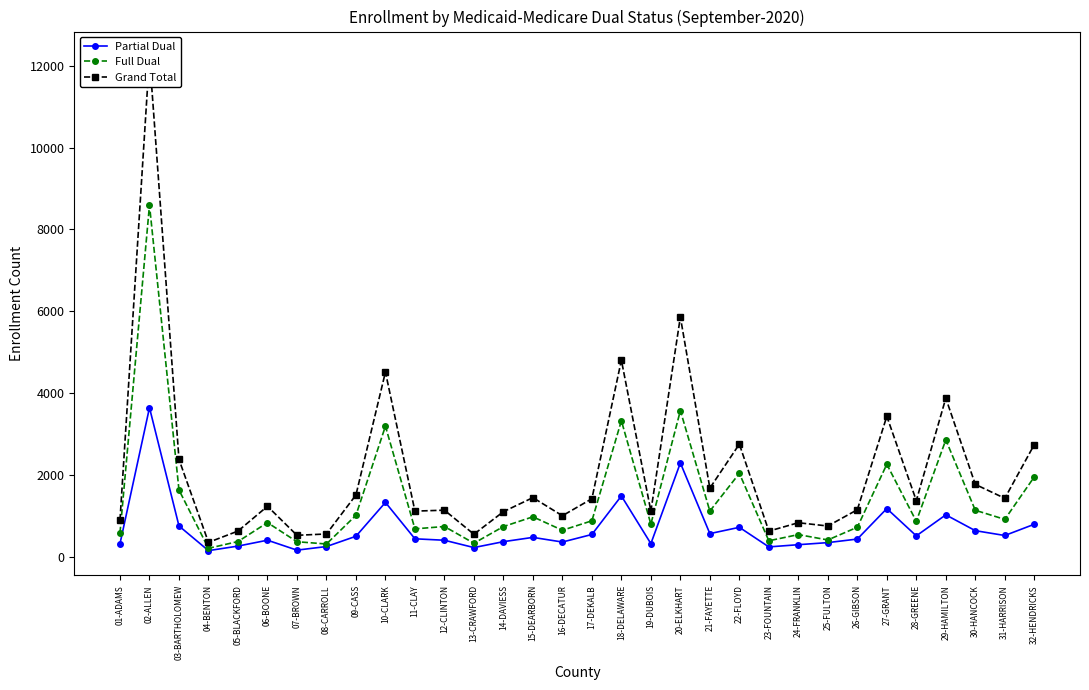

What is the minimum value for Grand Total?

347